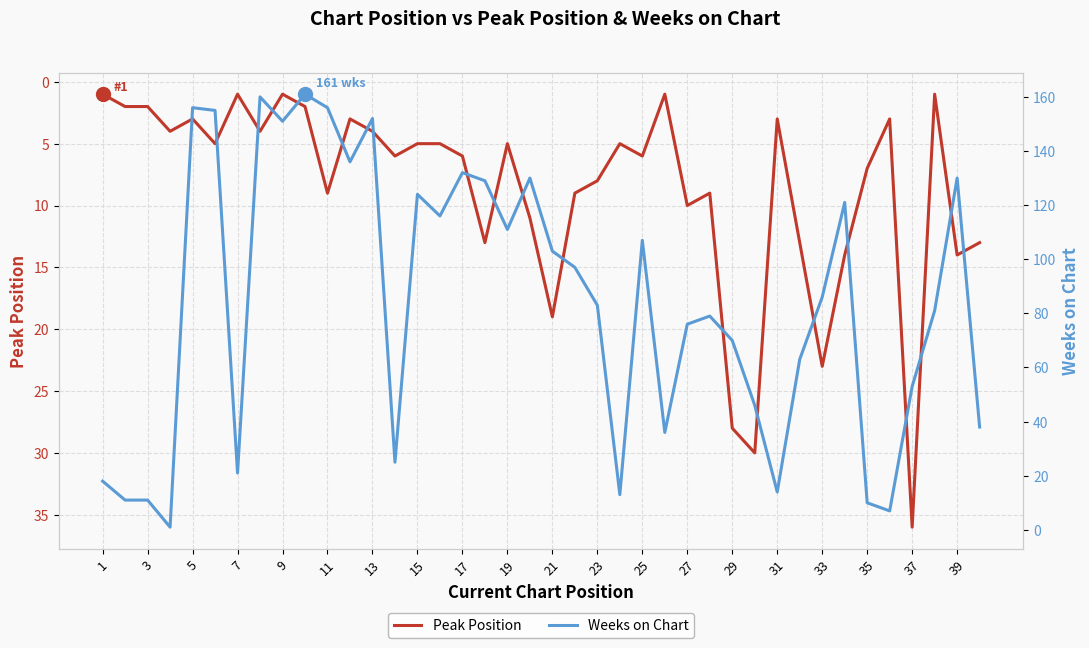

Where is Peak Position nearest to the value 18?

21